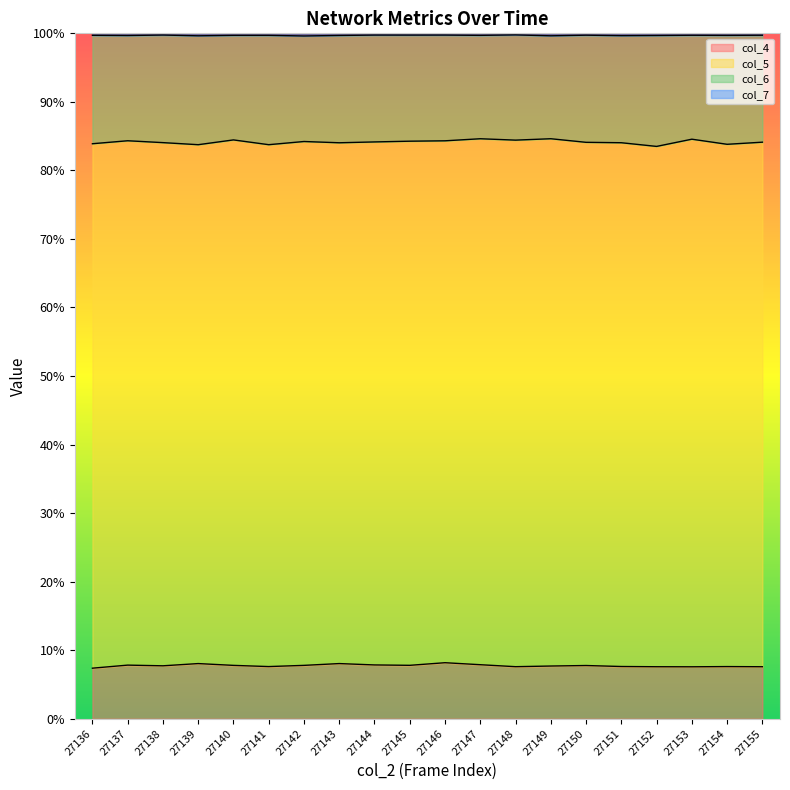

List the labels in order of col_7 value, smallest first.

27142, 27139, 27149, 27151, 27137, 27152, 27143, 27141, 27154, 27140, 27147, 27136, 27153, 27155, 27150, 27145, 27144, 27146, 27138, 27148